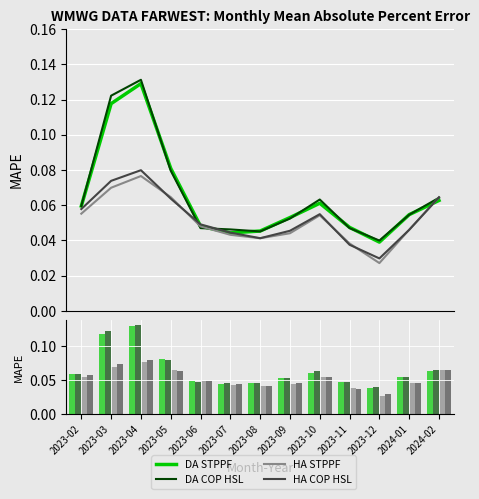

Reading left to right, list all the values displayed in this chart.

DA STPPF: 0.1	0.1	0.1	0.1	0.0	0.0	0.0	0.1	0.1	0.0	0.0	0.1	0.1
DA COP HSL: 0.1	0.1	0.1	0.1	0.0	0.0	0.0	0.1	0.1	0.0	0.0	0.1	0.1
HA STPPF: 0.1	0.1	0.1	0.1	0.0	0.0	0.0	0.0	0.1	0.0	0.0	0.0	0.1
HA COP HSL: 0.1	0.1	0.1	0.1	0.0	0.0	0.0	0.0	0.1	0.0	0.0	0.0	0.1